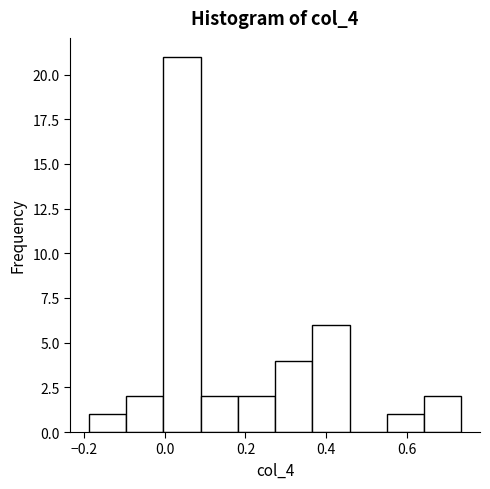

How tall is the bar that spans 0.28 to 0.36 on the x-axis? Neither the bar edges nor the heights are printed on the chart, so give them approximately, as read against the axes.

4